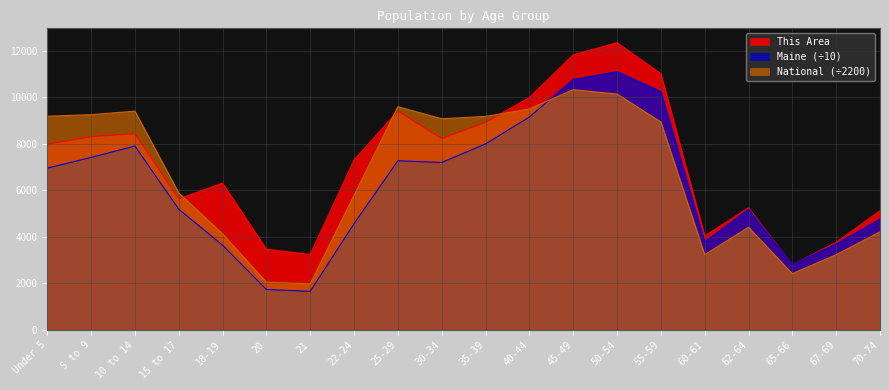

What is the label of the 16th point from the left?

60-61